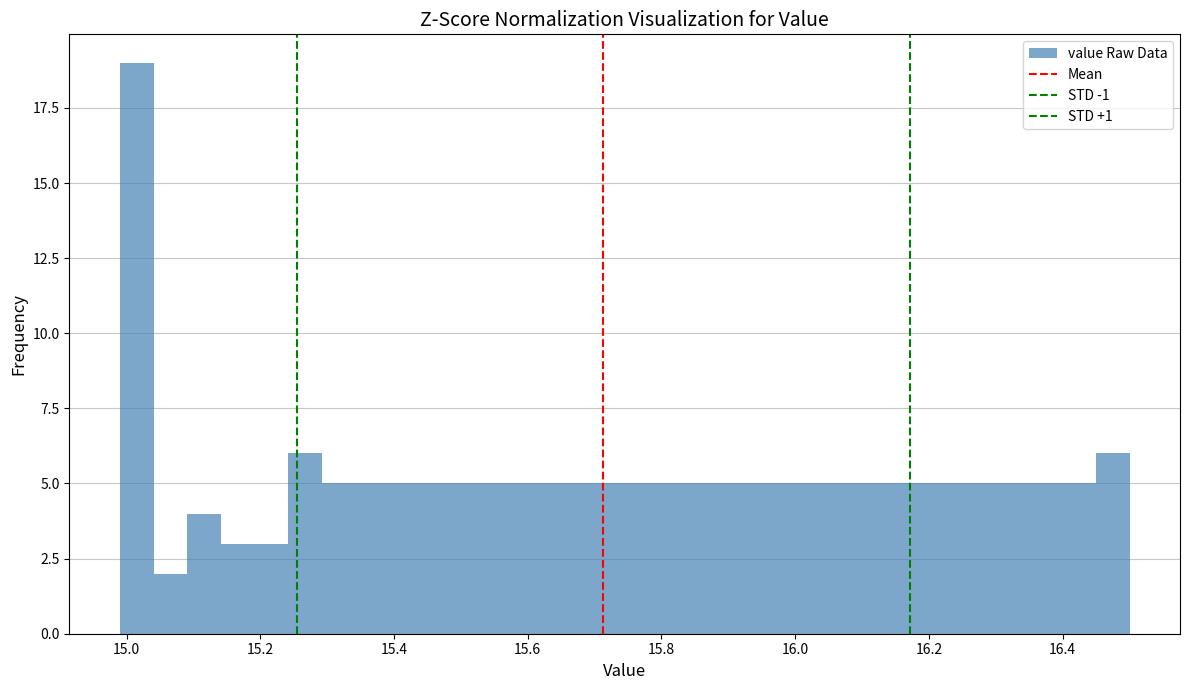

Read against the x-axis, roughly where is the centre of the tallest bar?

15.02